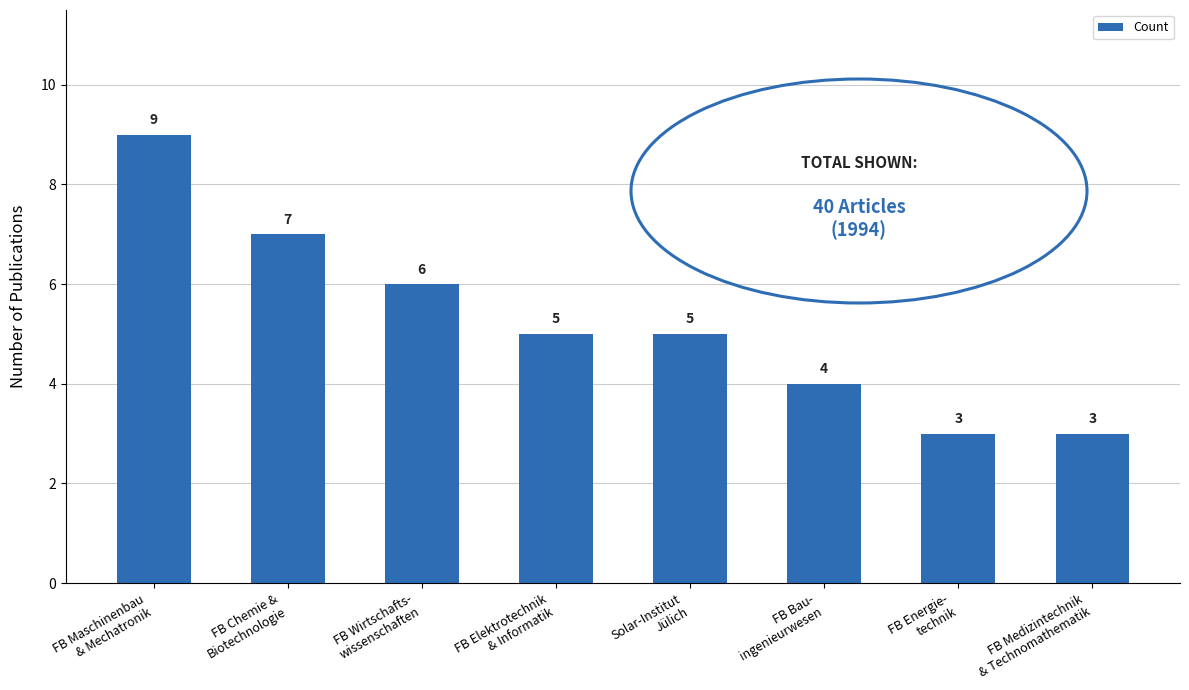

What is the smallest value displayed?

3